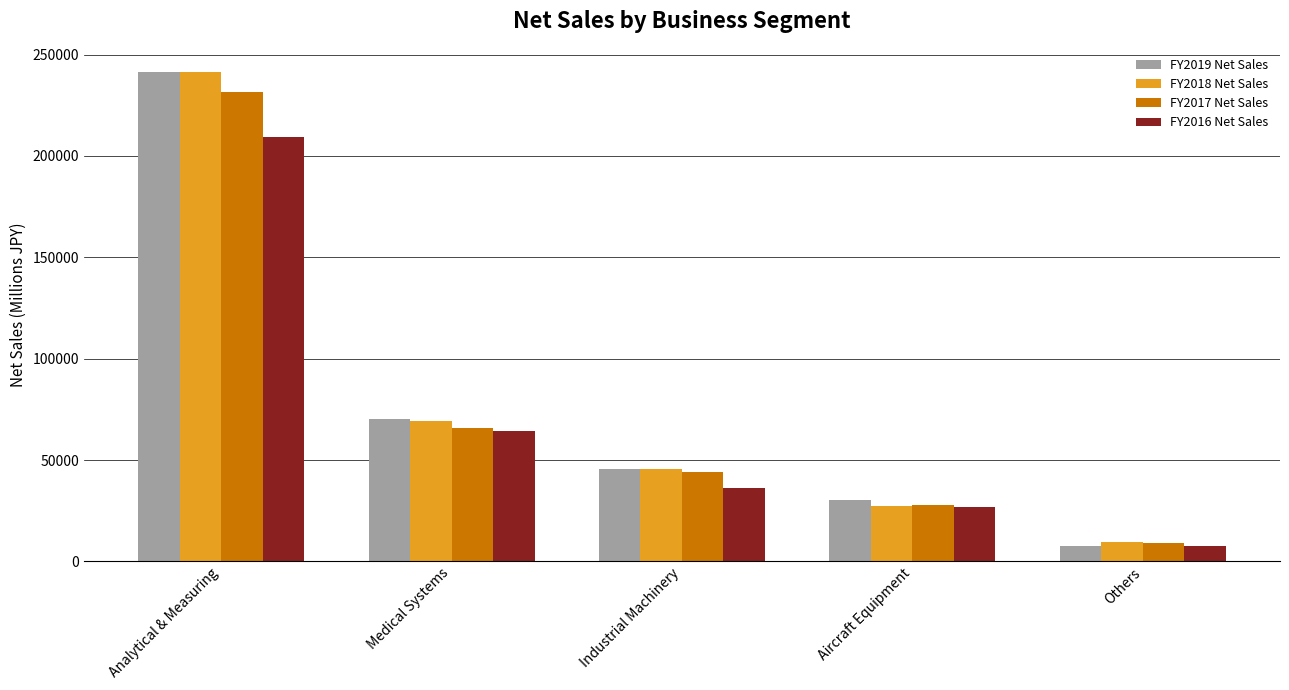

What is the total value across all series at Medical Systems?

269641